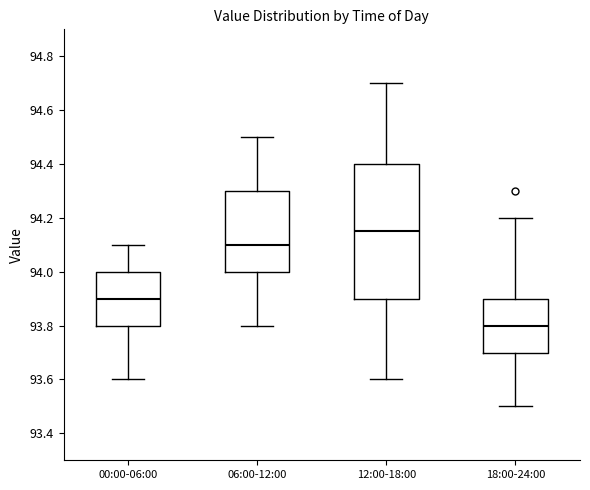

Reading left to right, transcribe this box plot: for each box, give where its median line is, the range the box spans, and where its two whiskers end, as read against the y-axis. The values are not printed on the chart, so give them approximately, as read against the axis.

00:00-06:00: median 93.90, box 93.80 to 94.00, whiskers 93.60 to 94.10
06:00-12:00: median 94.10, box 94.00 to 94.30, whiskers 93.80 to 94.50
12:00-18:00: median 94.16, box 93.90 to 94.40, whiskers 93.60 to 94.70
18:00-24:00: median 93.80, box 93.70 to 93.90, whiskers 93.50 to 94.20